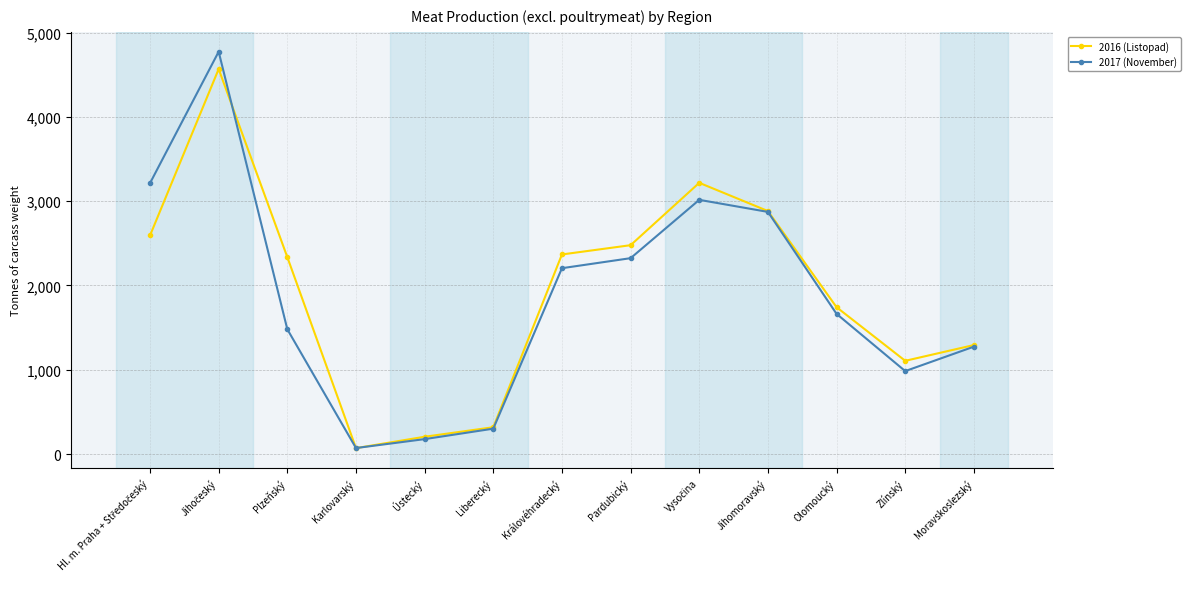

What are all the series names shown in the legend?

2016 (Listopad), 2017 (November)